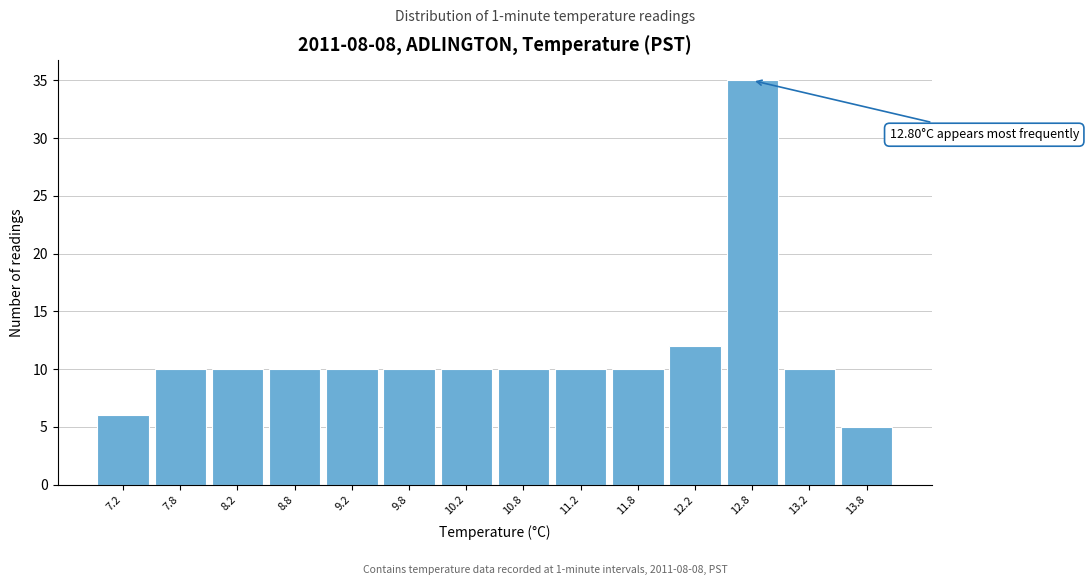

Which range on the x-axis has the tallest bar?

12.5 to 13.0